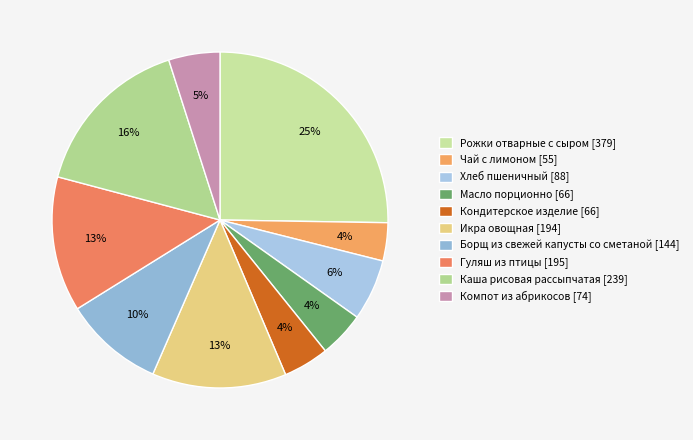

Rank the categories by value from lowest to highest.

Чай с лимоном, Масло порционно, Кондитерское изделие, Компот из абрикосов, Хлеб пшеничный, Борщ из свежей капусты со сметаной, Икра овощная, Гуляш из птицы, Каша рисовая рассыпчатая, Рожки отварные с сыром